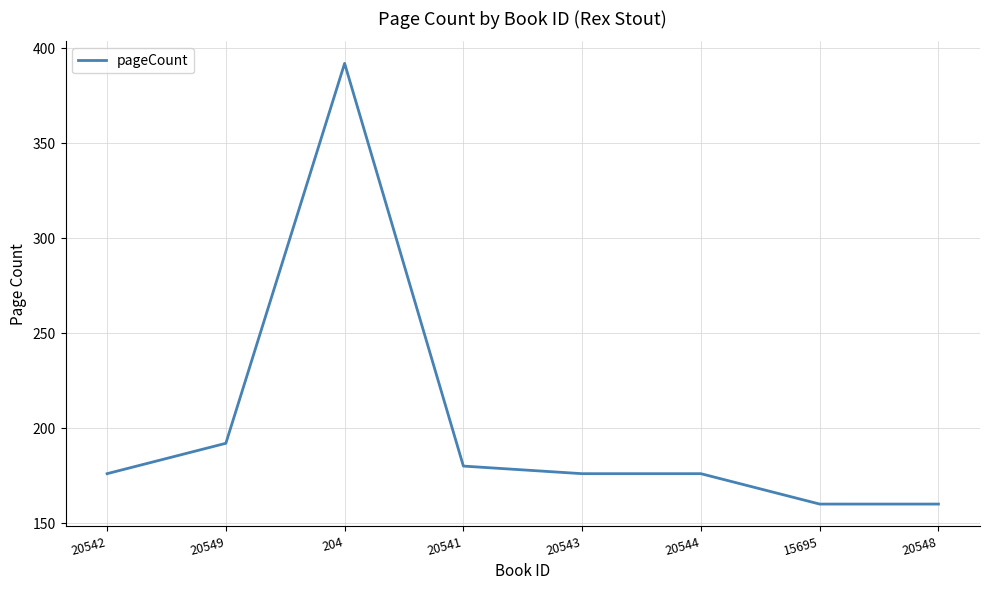

Reading right to left, extract all data points from this chart.

20548=160	15695=160	20544=176	20543=176	20541=180	204=392	20549=192	20542=176